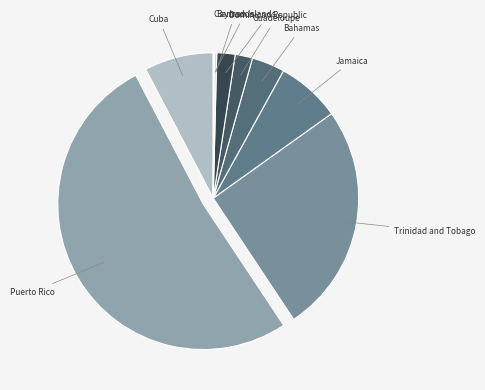

The Puerto Rico slice represents 46% of the pie. True or false?

False